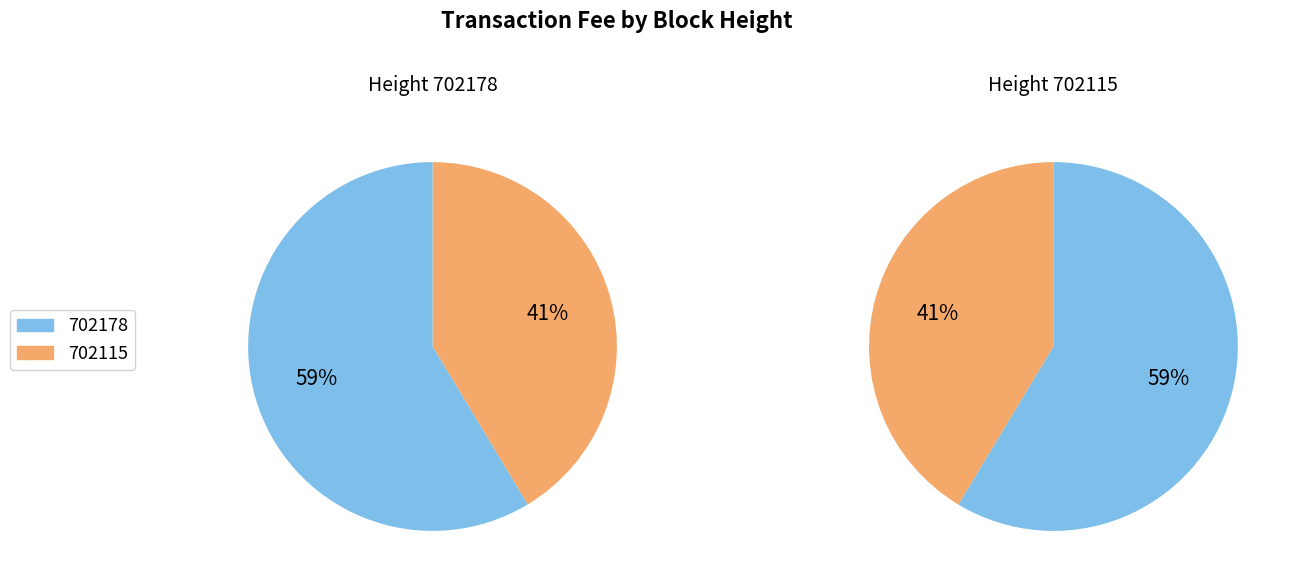

True or false: 702115 accounts for 49% of the total.

False